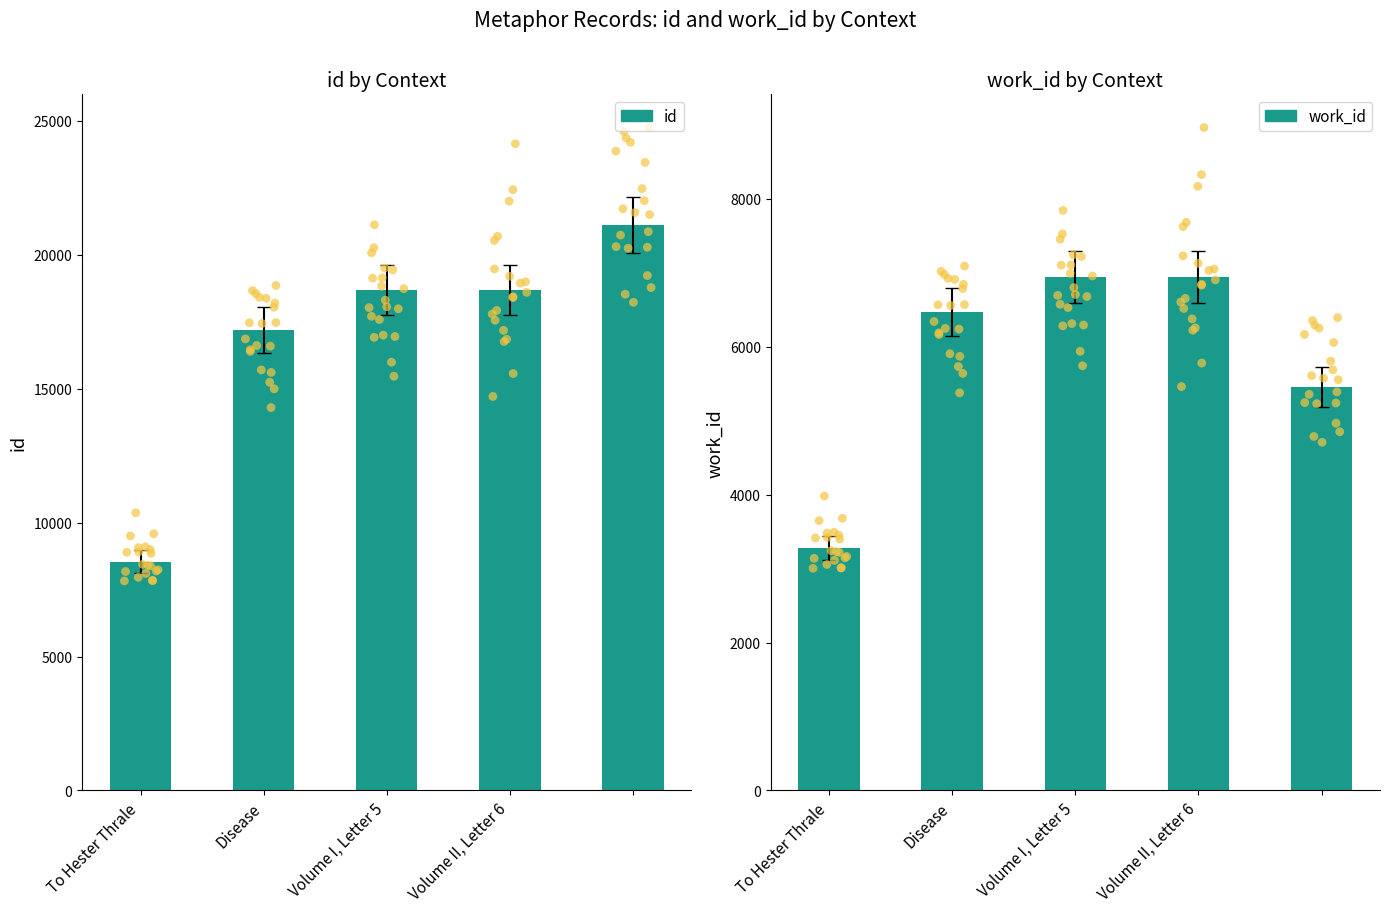

At which category is the sum across all series the highest?

4